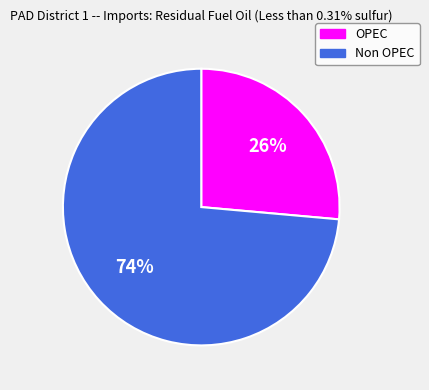

What is the majority slice?

Non OPEC